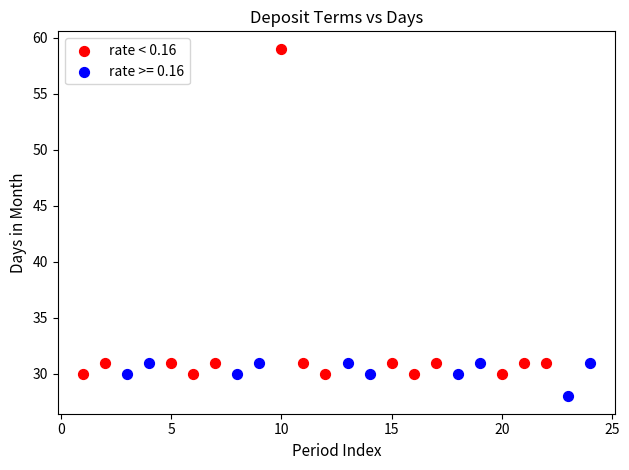

Which series has the largest Y range (max minus min)?

rate < 0.16